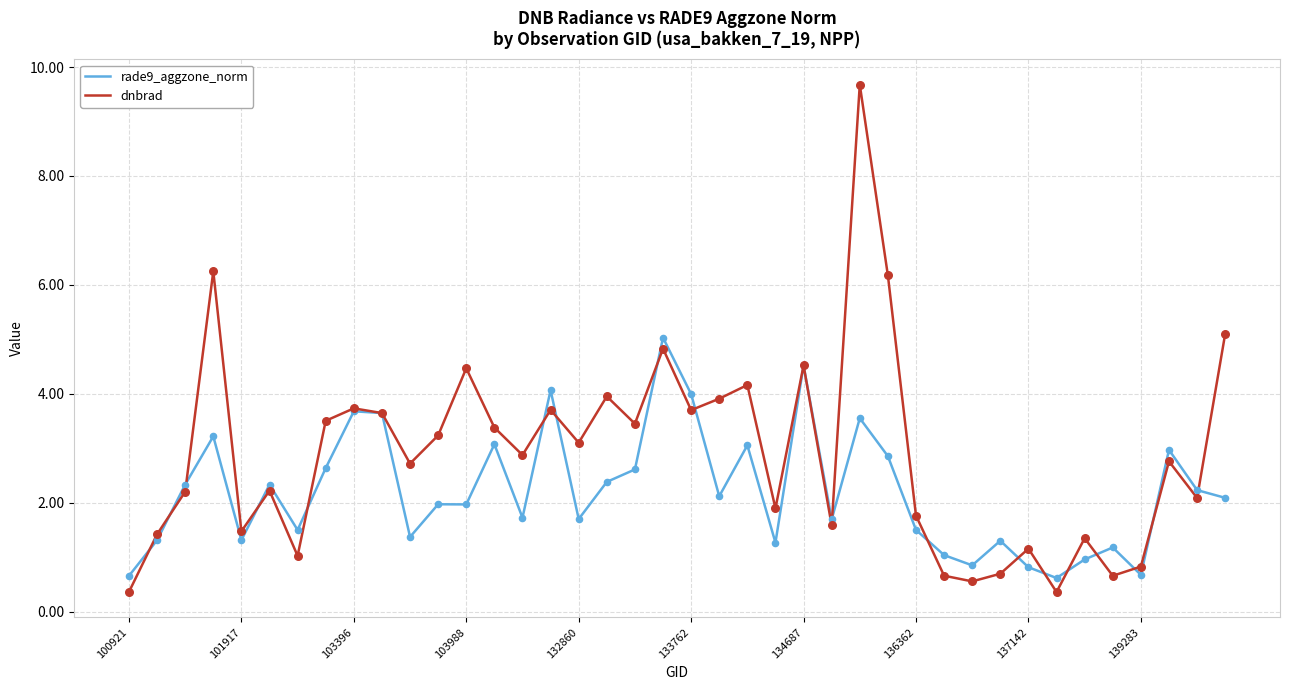

Which series has the largest range (max minus min)?

dnbrad